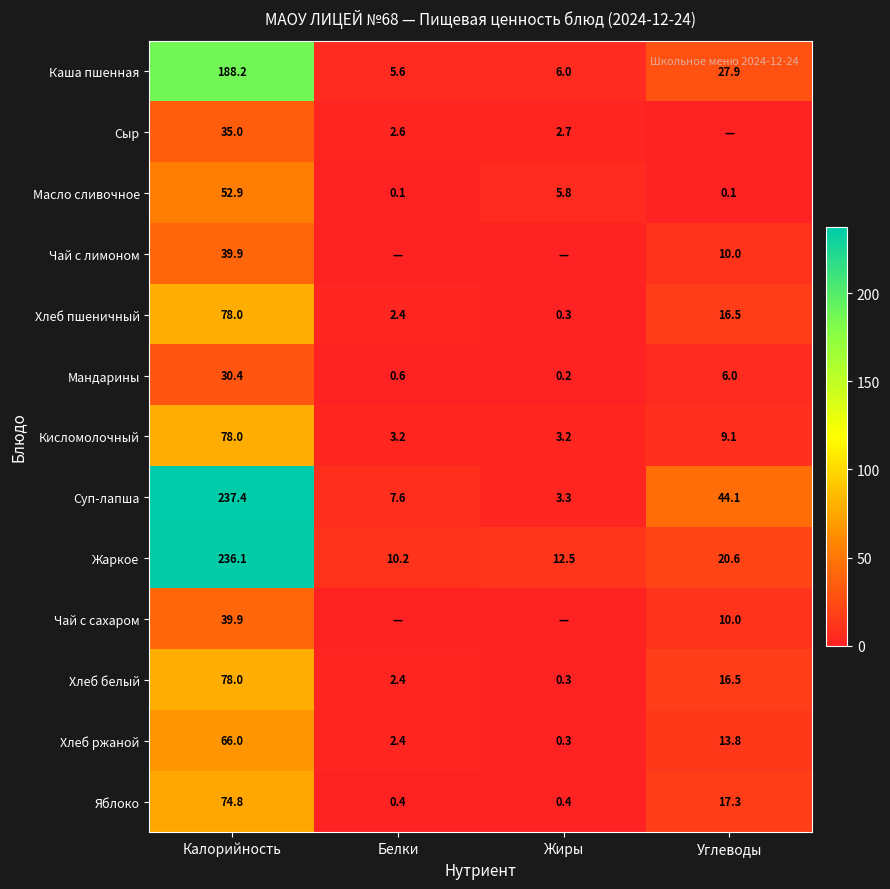

What is the total value across all series at Белки?

37.6